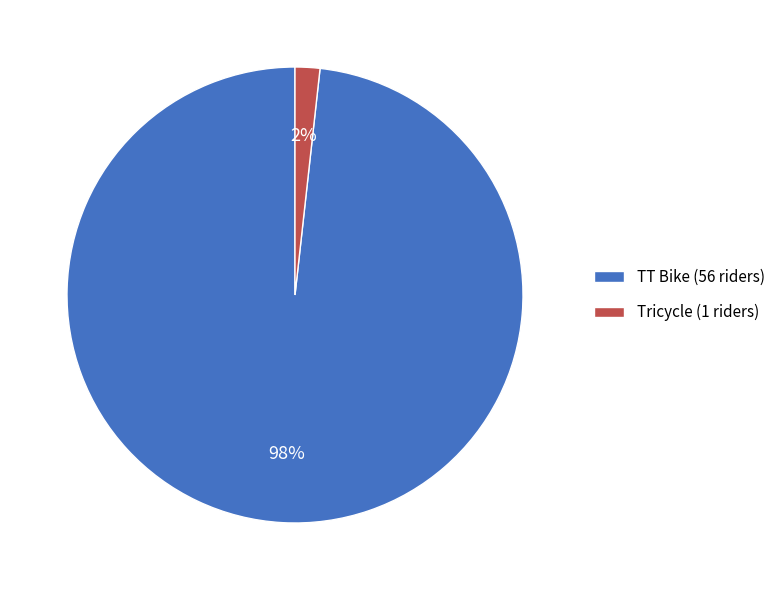

To the nearest percent, what is the average slice percentage?

50%